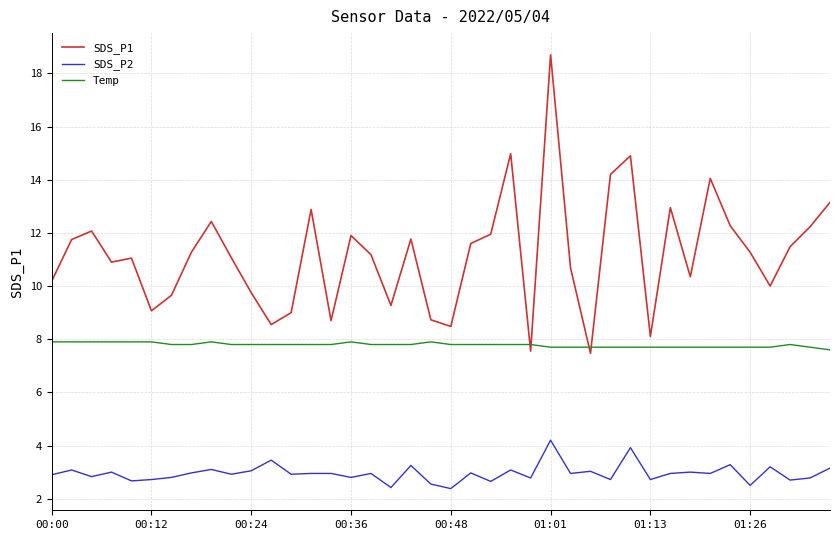

Which series has the largest total across all categories?

SDS_P1